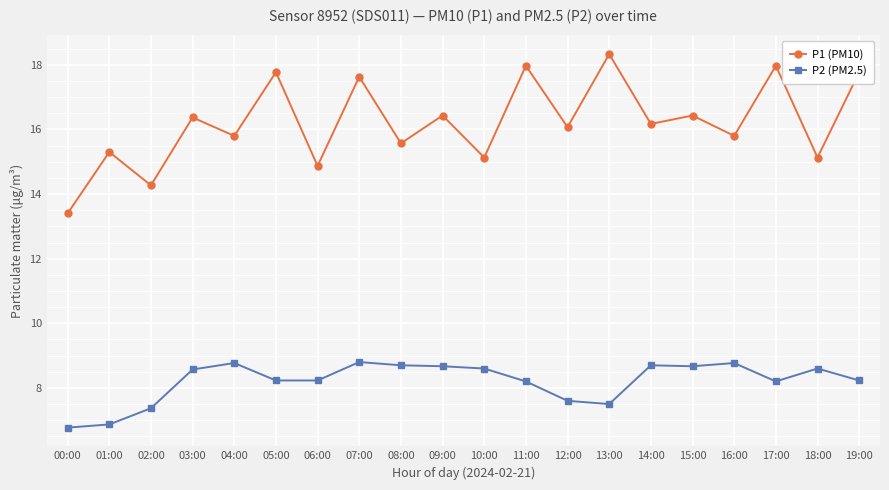

True or false: P1 (PM10) has a value of 15.6 at 08:00.

True